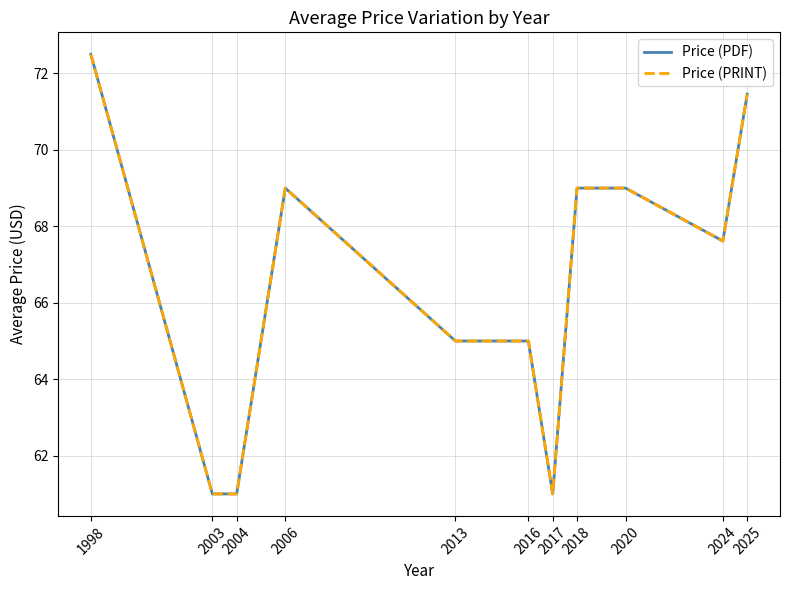

At which label is Price (PDF) closest to 66?

2013